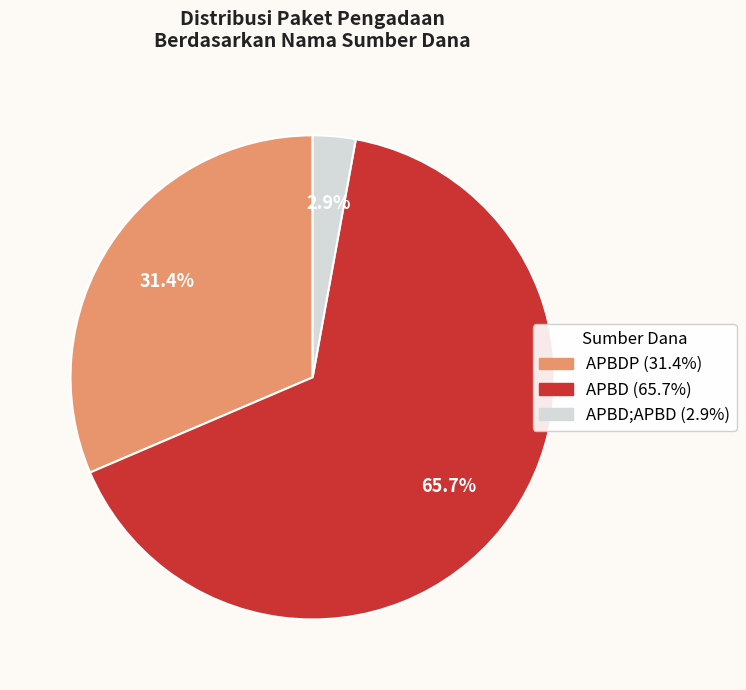

Is there a majority slice in this chart?

Yes